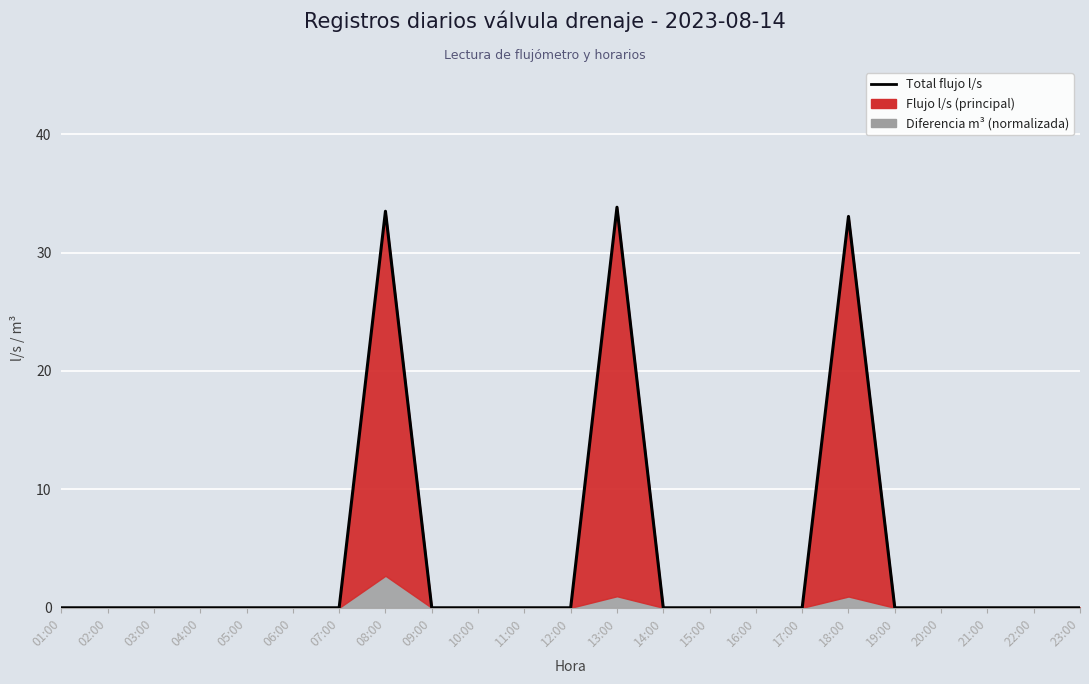

How many lines are shown in the chart?

1